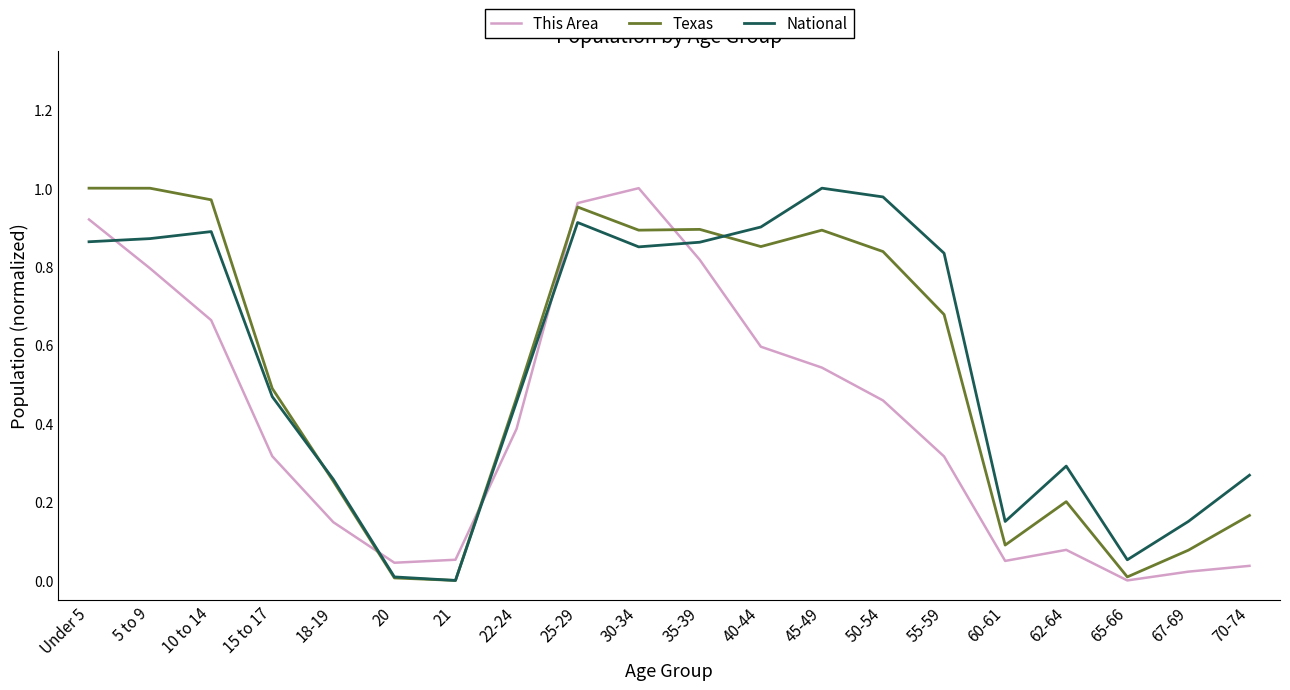

True or false: Texas has more than 2 interior local peaks.

True